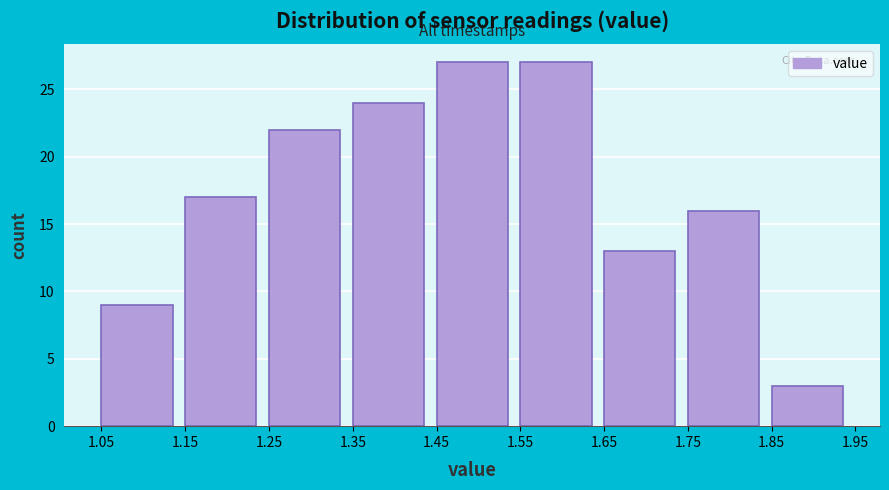

Reading left to right, transcribe this chart: for each bar, give the range it covers on the x-axis and its height. The values are not printed on the chart, so give them approximately, as read against the axis.

1.05 to 1.15: 9
1.15 to 1.25: 17
1.25 to 1.35: 22
1.35 to 1.45: 24
1.45 to 1.55: 27
1.55 to 1.65: 27
1.65 to 1.75: 13
1.75 to 1.85: 16
1.85 to 1.95: 3